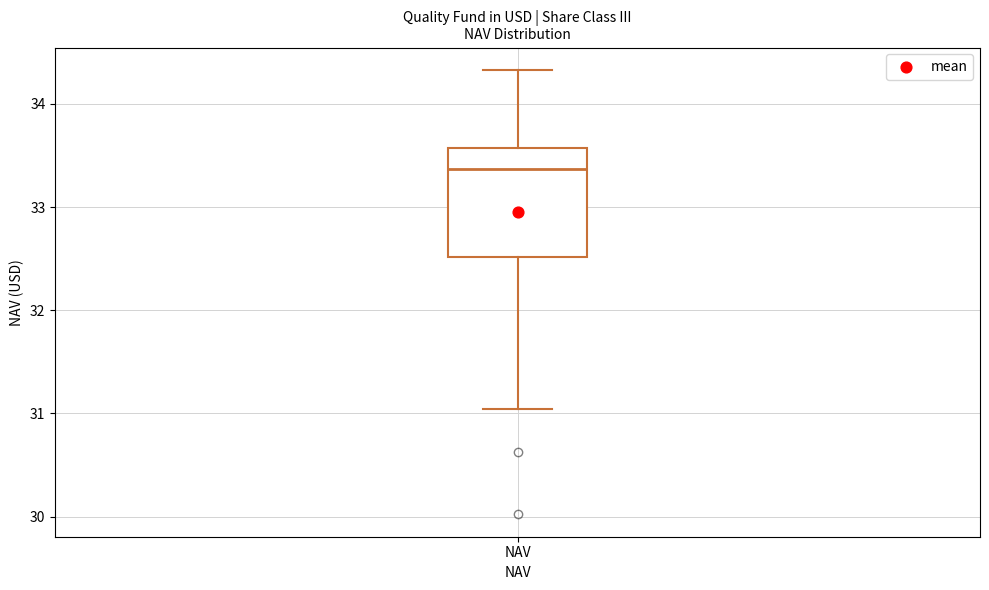

Read this box plot against the y-axis: the position of the median line, the range covered by the box, and the ends of both whiskers. The values are not printed on the chart, so give them approximately, as read against the axis.

median 33.4, box 32.5 to 33.6, whiskers 31.0 to 34.3